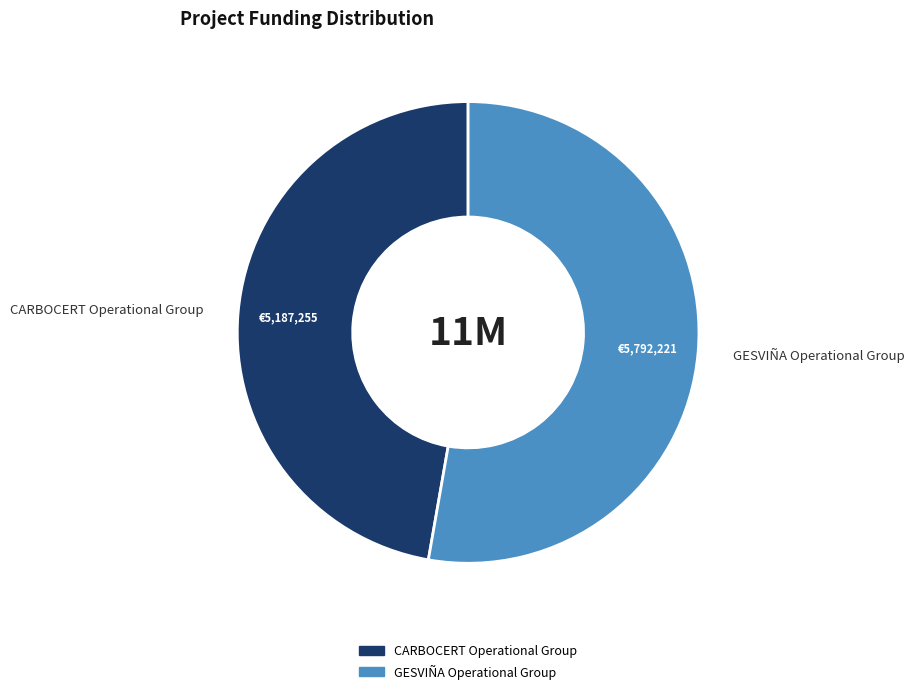

Is it true that CARBOCERT Operational Group is 47% of the pie?

True